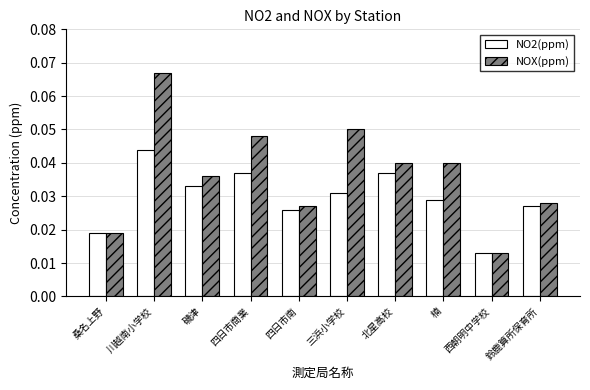

Where is NOX(ppm) nearest to the value 0?

西朝明中学校